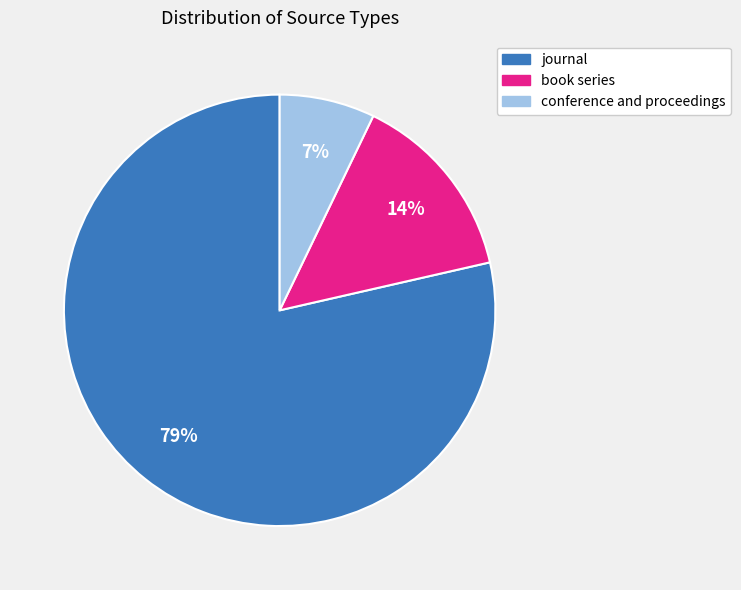

Which has a higher value, book series or journal?

journal